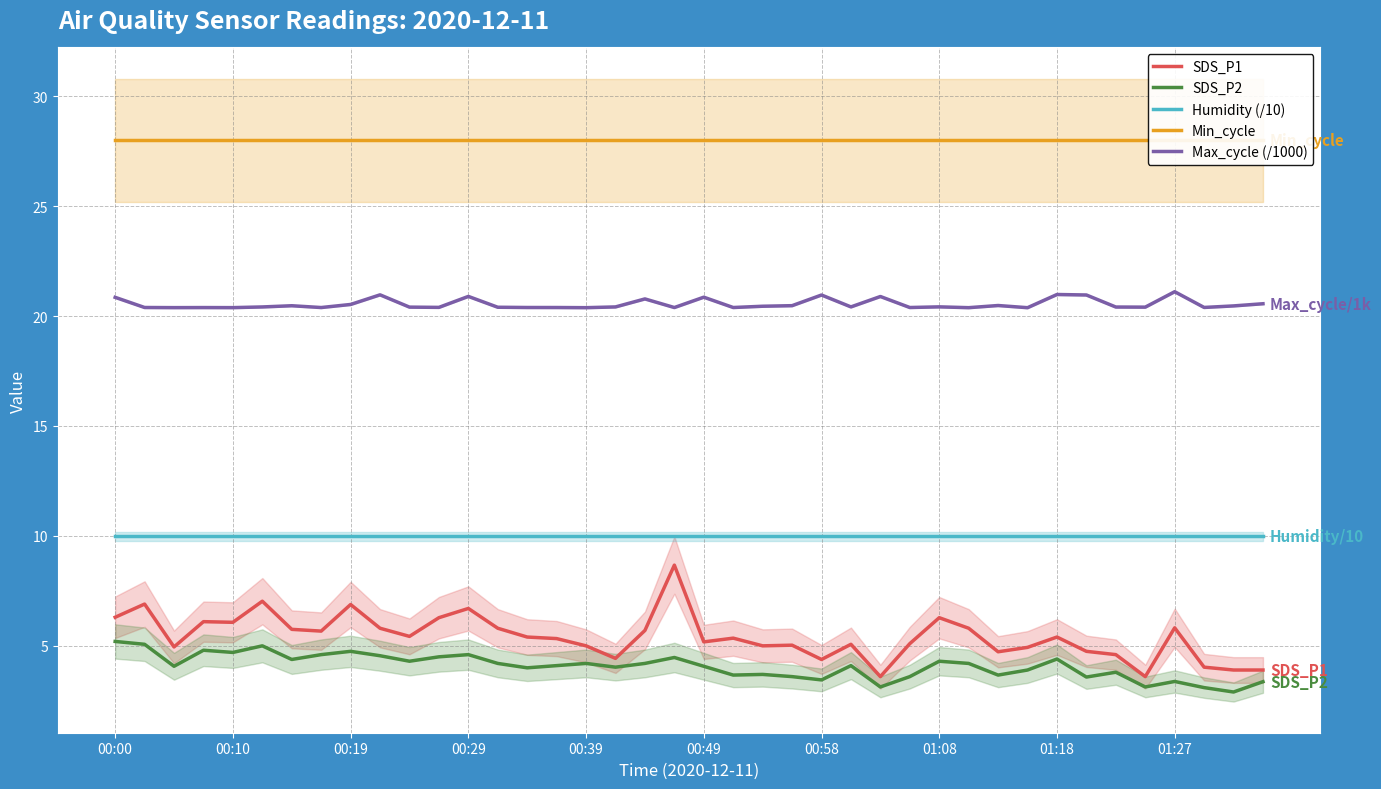

What is the maximum value for Humidity (/10)?

10.0